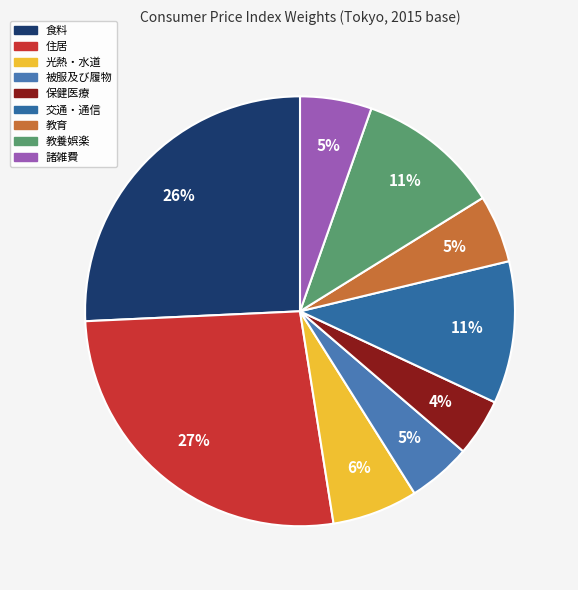

How many segments does this pie chart have?

9